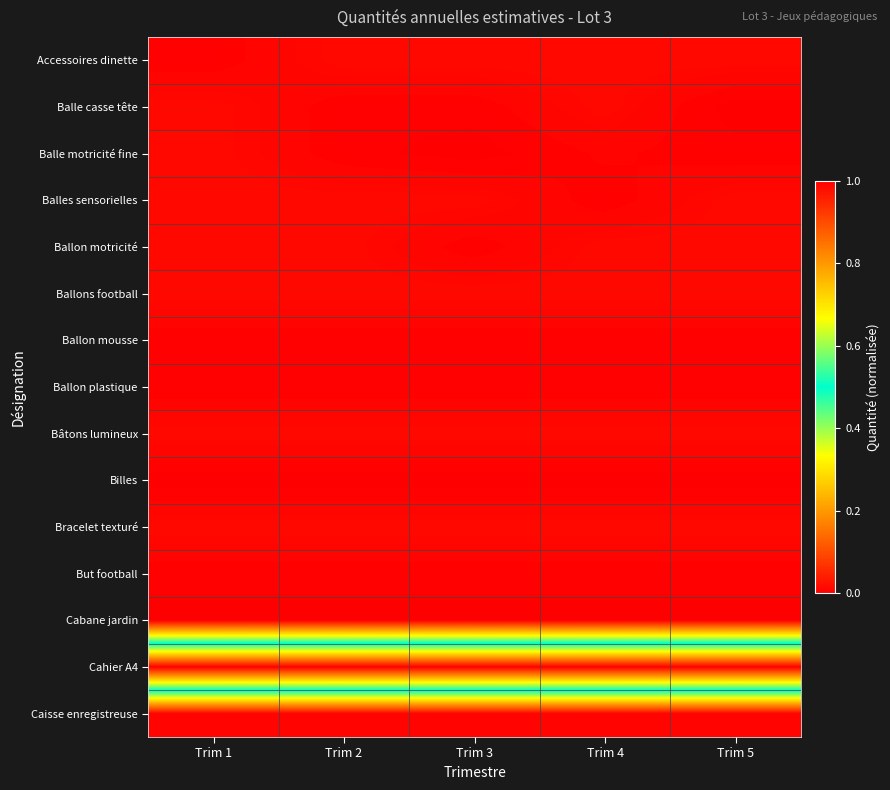

Reading left to right, extract all data points from this chart.

Accessoires dinette: Trim 1=0.0	Trim 2=0.0	Trim 3=0.0	Trim 4=0.0	Trim 5=0.0
Balle casse tête: Trim 1=0.0	Trim 2=0.0	Trim 3=0.0	Trim 4=0.0	Trim 5=0.0
Balle motricité fine: Trim 1=0.0	Trim 2=0.0	Trim 3=0.0	Trim 4=0.0	Trim 5=0.0
Balles sensorielles: Trim 1=0.0	Trim 2=0.0	Trim 3=0.0	Trim 4=0.0	Trim 5=0.0
Ballon motricité: Trim 1=0.0	Trim 2=0.0	Trim 3=0.0	Trim 4=0.0	Trim 5=0.0
Ballons football: Trim 1=0.0	Trim 2=0.0	Trim 3=0.0	Trim 4=0.0	Trim 5=0.0
Ballon mousse: Trim 1=0.0	Trim 2=0.0	Trim 3=0.0	Trim 4=0.0	Trim 5=0.0
Ballon plastique: Trim 1=0.0	Trim 2=0.0	Trim 3=0.0	Trim 4=0.0	Trim 5=0.0
Bâtons lumineux: Trim 1=0.0	Trim 2=0.0	Trim 3=0.0	Trim 4=0.0	Trim 5=0.0
Billes: Trim 1=0.0	Trim 2=0.0	Trim 3=0.0	Trim 4=0.0	Trim 5=0.0
Bracelet texturé: Trim 1=0.0	Trim 2=0.0	Trim 3=0.0	Trim 4=0.0	Trim 5=0.0
But football: Trim 1=0.0	Trim 2=0.0	Trim 3=0.0	Trim 4=0.0	Trim 5=0.0
Cabane jardin: Trim 1=0.0	Trim 2=0.0	Trim 3=0.0	Trim 4=0.0	Trim 5=0.0
Cahier A4: Trim 1=1.0	Trim 2=1.0	Trim 3=1.0	Trim 4=1.0	Trim 5=1.0
Caisse enregistreuse: Trim 1=0.0	Trim 2=0.0	Trim 3=0.0	Trim 4=0.0	Trim 5=0.0